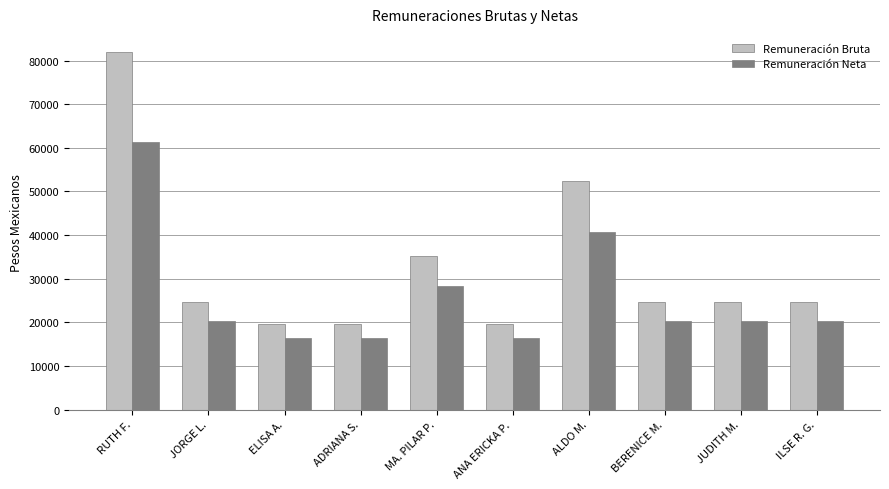

What is the value of the Remuneración Neta bar at the 7th from the left?

40746.1